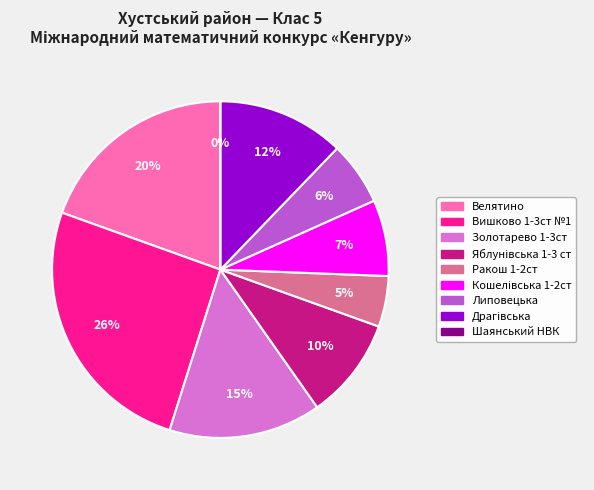

Does Велятино account for over 50% of the chart?

No